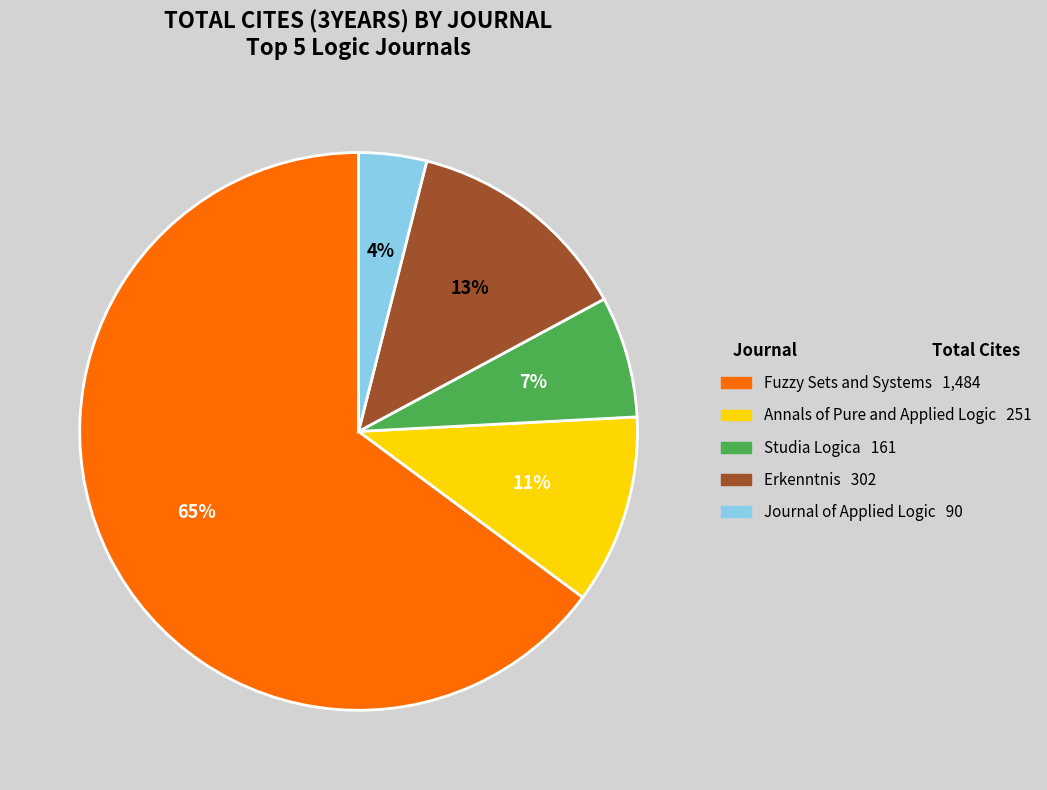

Between Erkenntnis and Fuzzy Sets and Systems, which is larger?

Fuzzy Sets and Systems